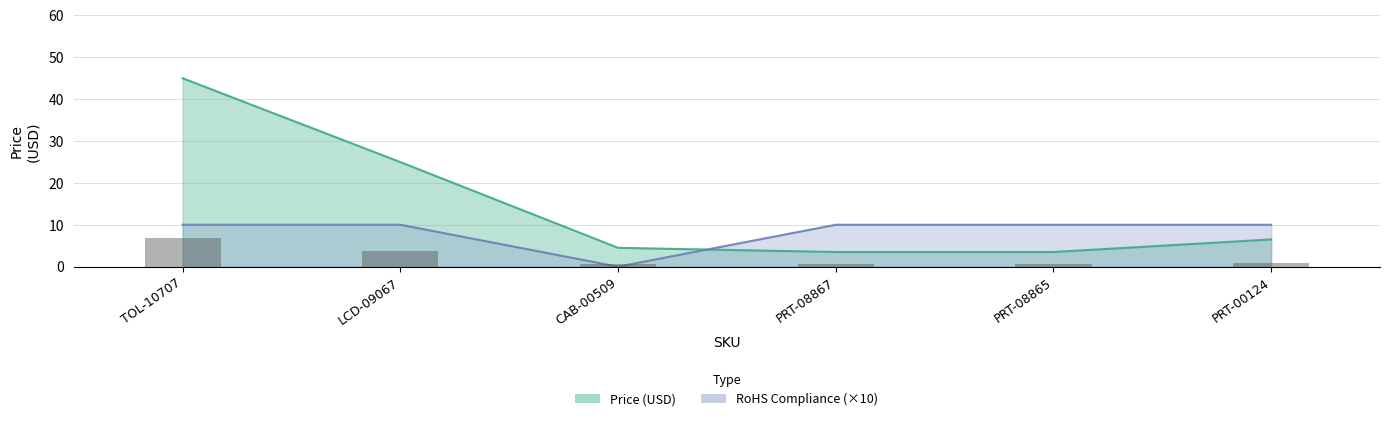

What is the label of the 3rd bar from the left?

CAB-00509